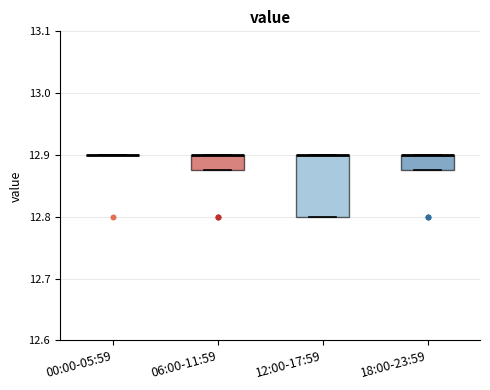

Reading left to right, read every box against the y-axis: the position of its median line, the range the box covers, and the ends of its whiskers. The values are not printed on the chart, so give them approximately, as read against the axis.

00:00-05:59: box collapsed to a line at 12.90, whiskers 12.90 to 12.90
06:00-11:59: median 12.90 (drawn on the box's upper edge), box 12.88 to 12.90, whiskers 12.88 to 12.90
12:00-17:59: median 12.90 (drawn on the box's upper edge), box 12.80 to 12.90, whiskers 12.80 to 12.90
18:00-23:59: median 12.90 (drawn on the box's upper edge), box 12.88 to 12.90, whiskers 12.88 to 12.90